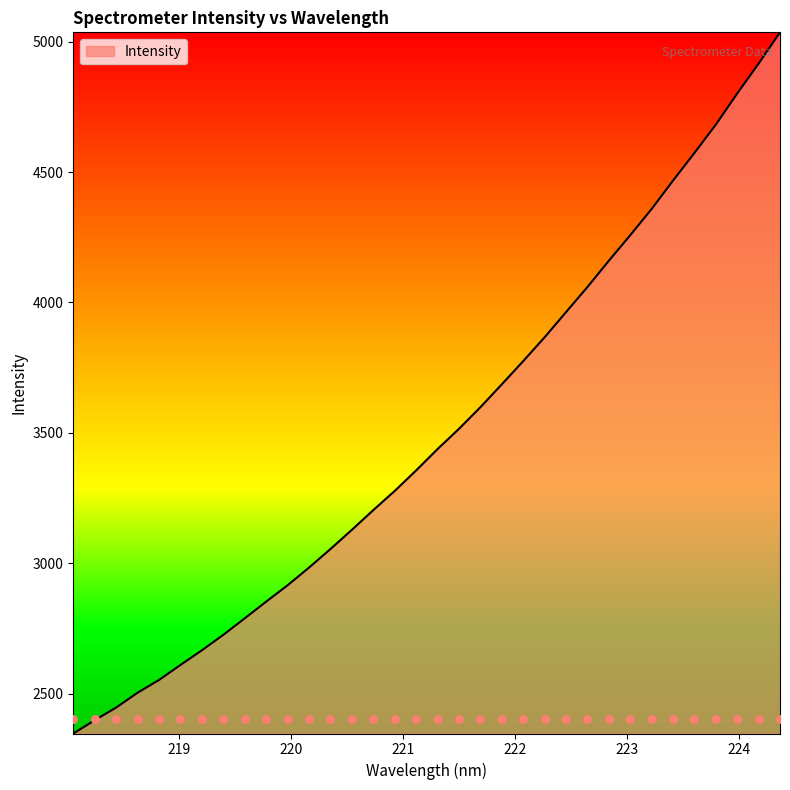

Approximately how many times larger is the value at 222.8355 compared to 221.4993?

1.2